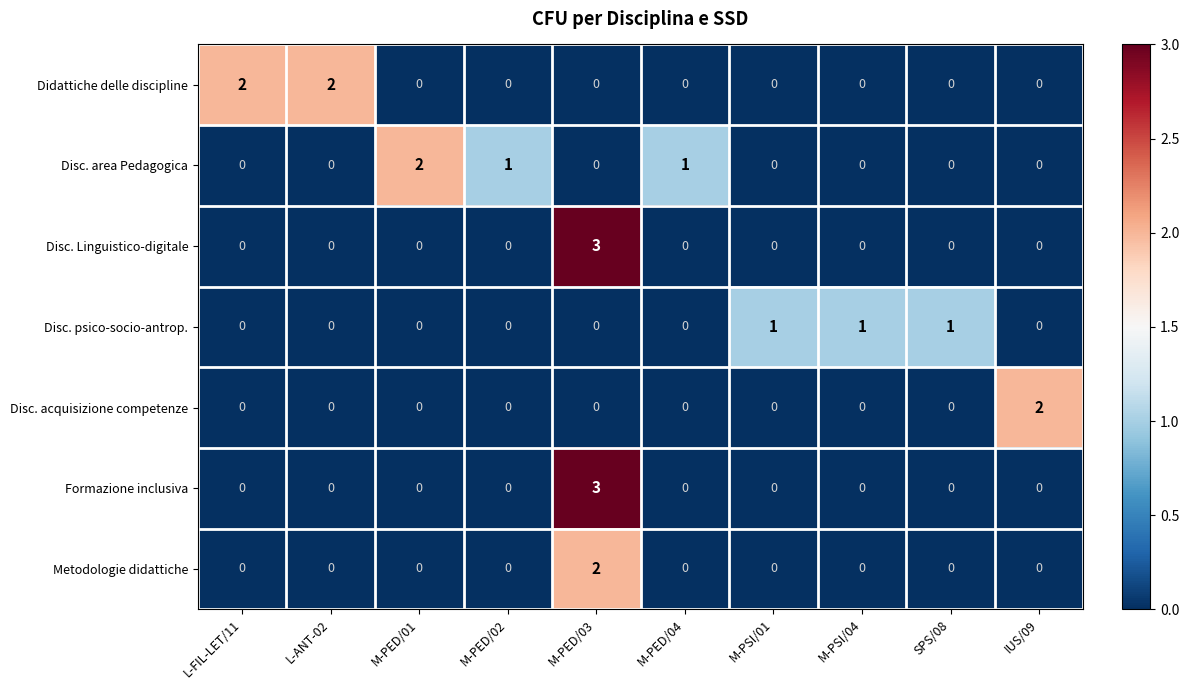

At which category does the chart reach its peak across all series?

M-PED/03